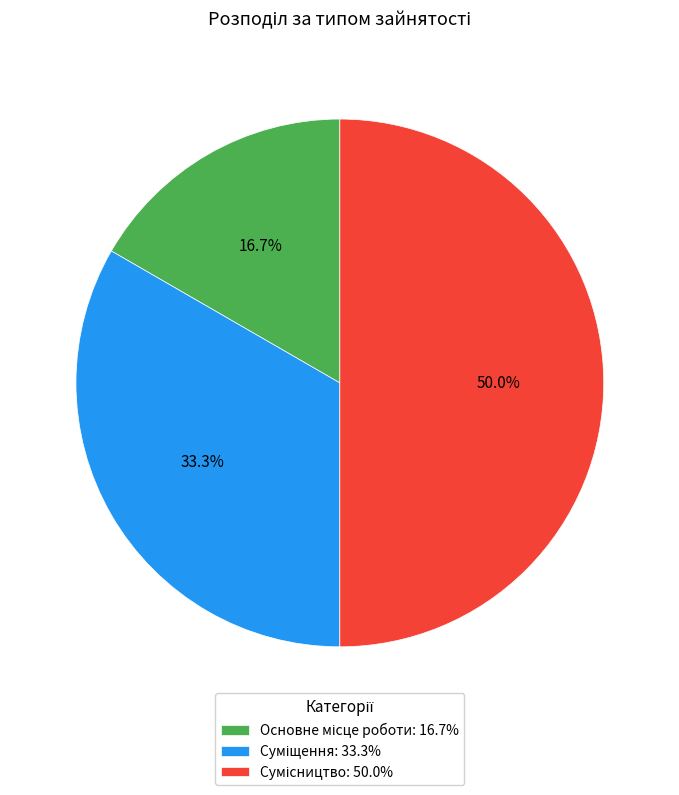

To the nearest percent, what is the average slice percentage?

33%